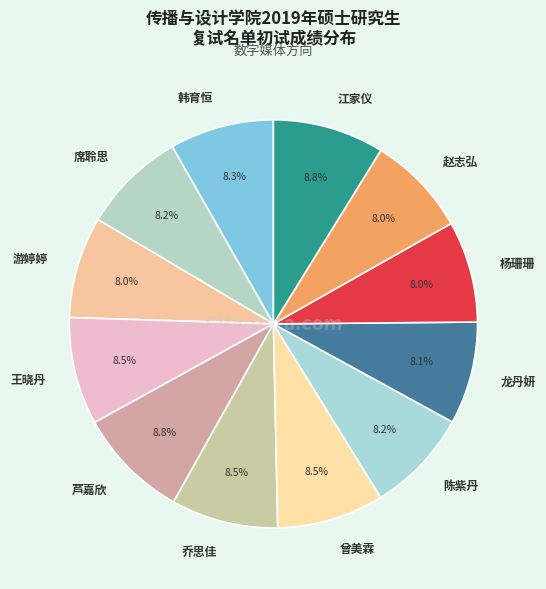

Is it true that 龙丹妍 is 1% of the pie?

False